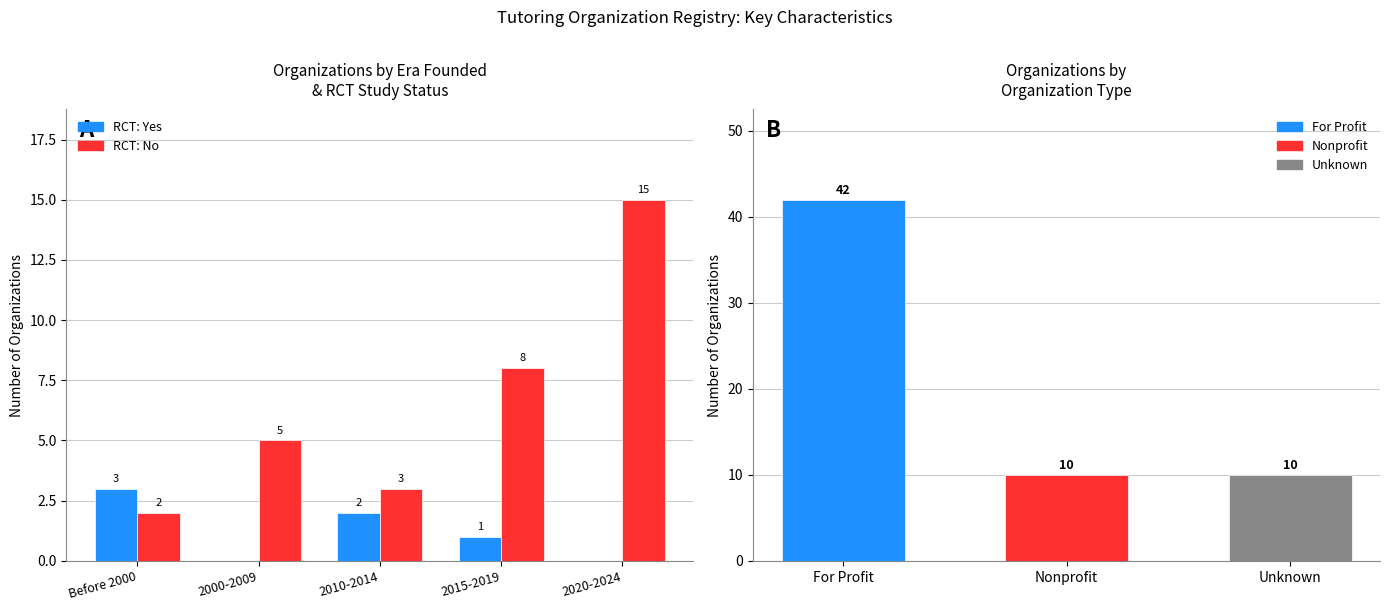

True or false: RCT: Yes has a value of 0 at 2020-2024.

True